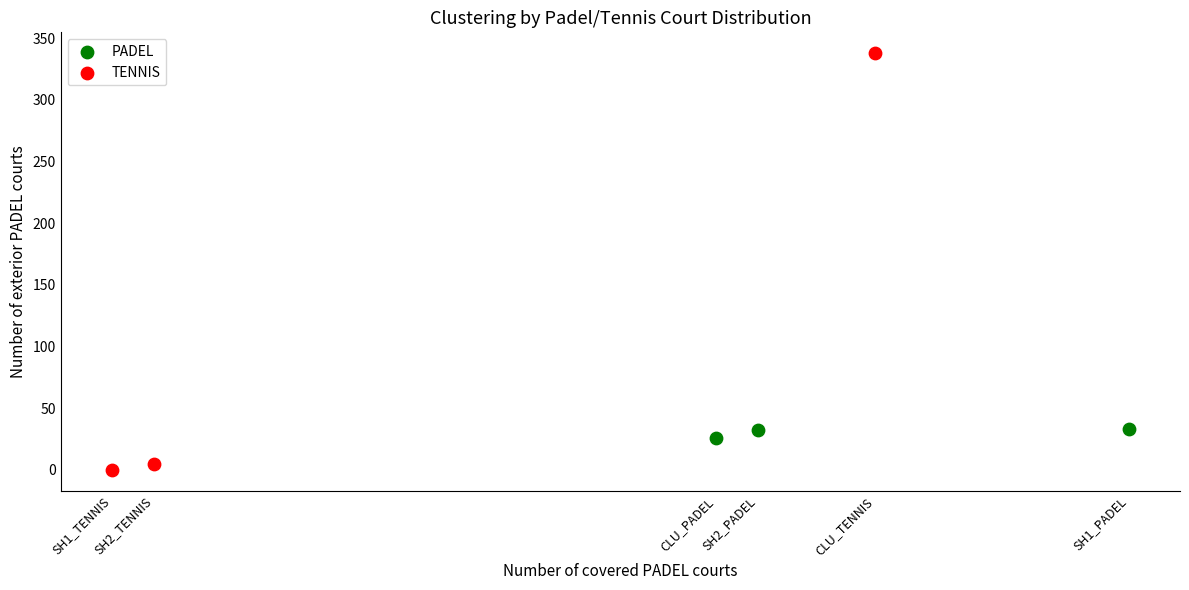

Which series reaches the maximum Y coordinate?

TENNIS